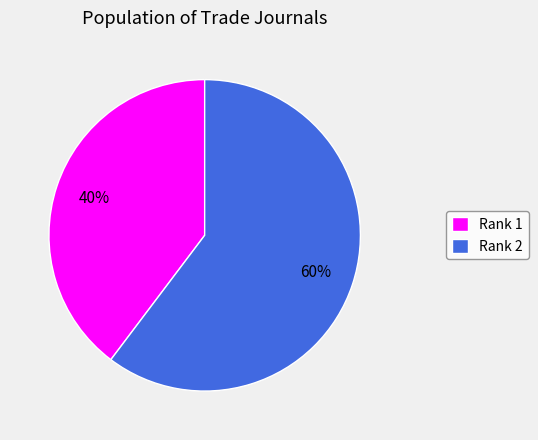

Combined, do Rank 1 and Rank 2 account for over 50%?

Yes